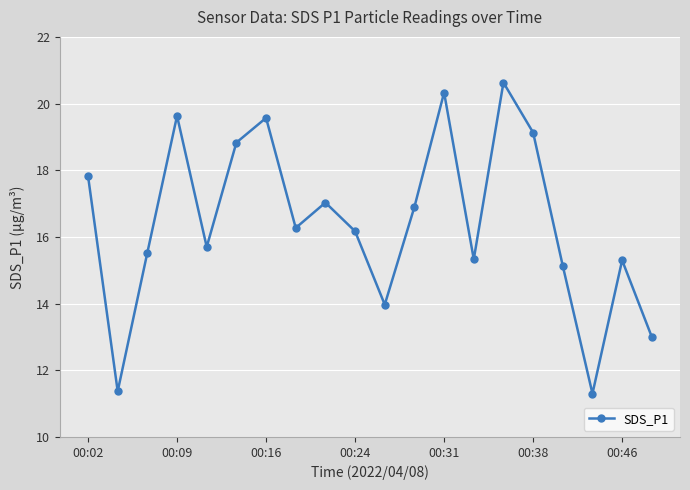

What is the greatest value displayed?

20.6